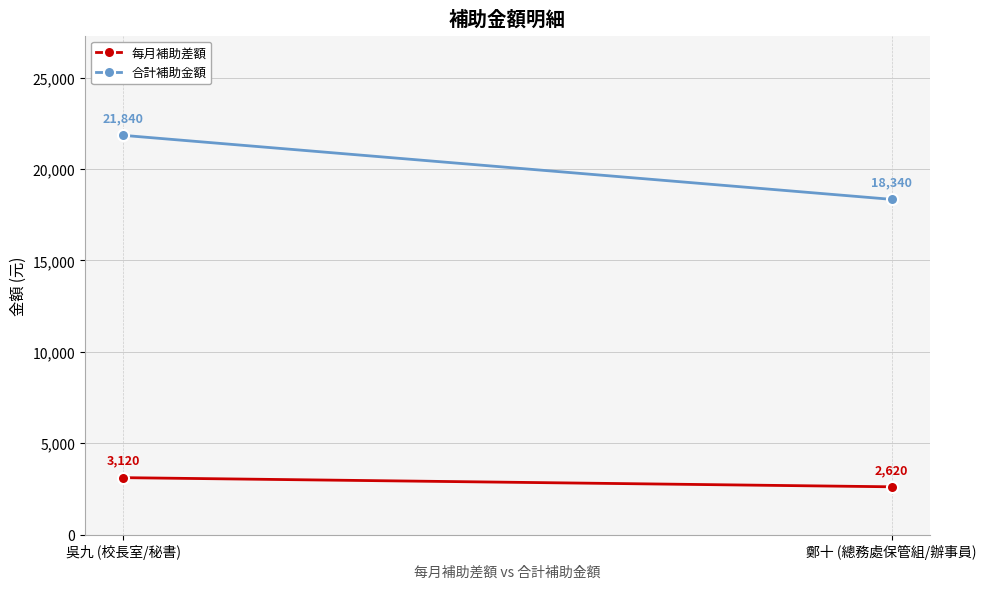

What is the label of the 2nd point from the left?

鄭十 (總務處保管組/辦事員)